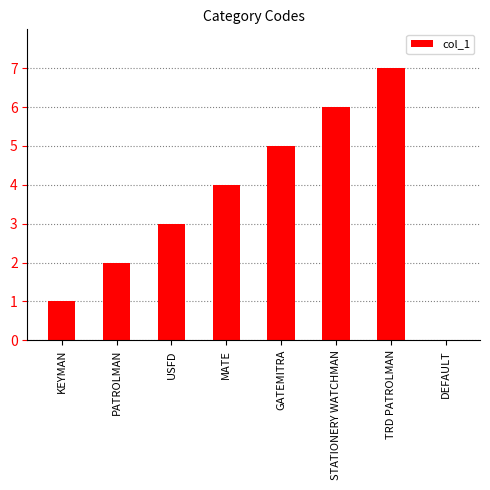

What is the sum of the values at TRD PATROLMAN and DEFAULT?

7